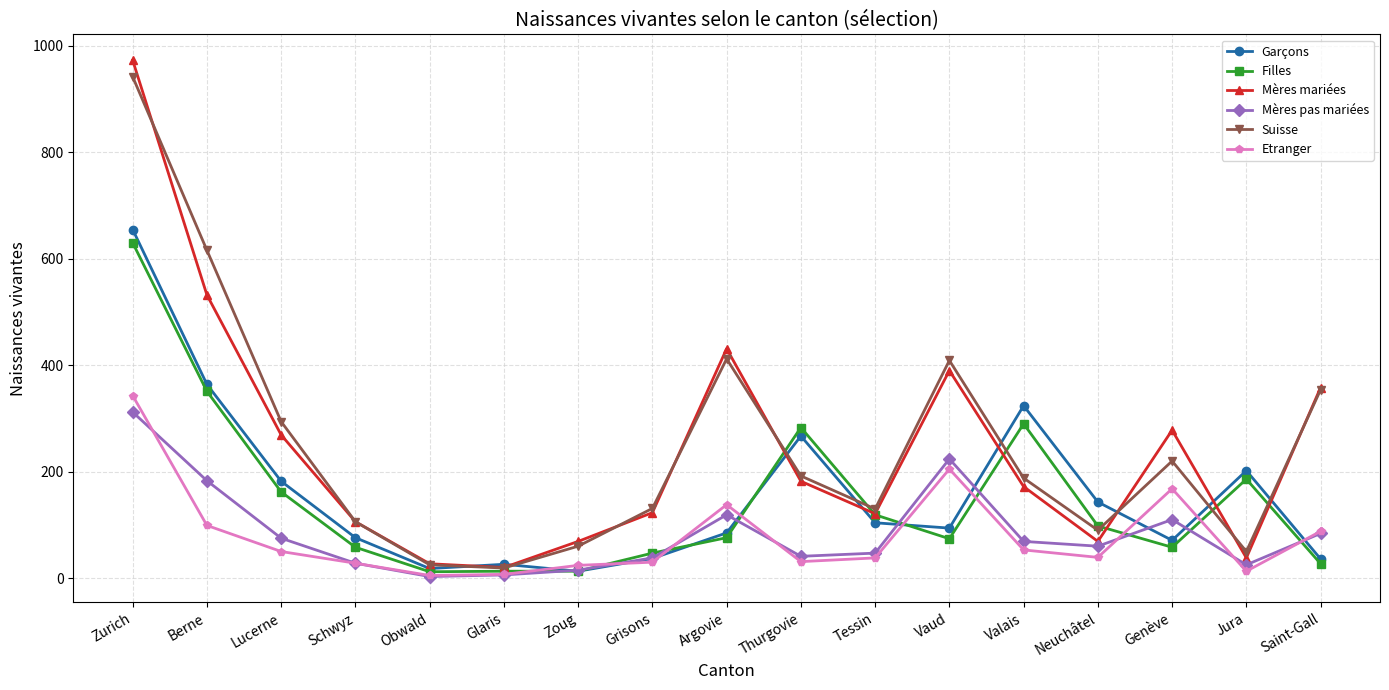

What is the sum of the Filles values at Zurich and Berne?

981